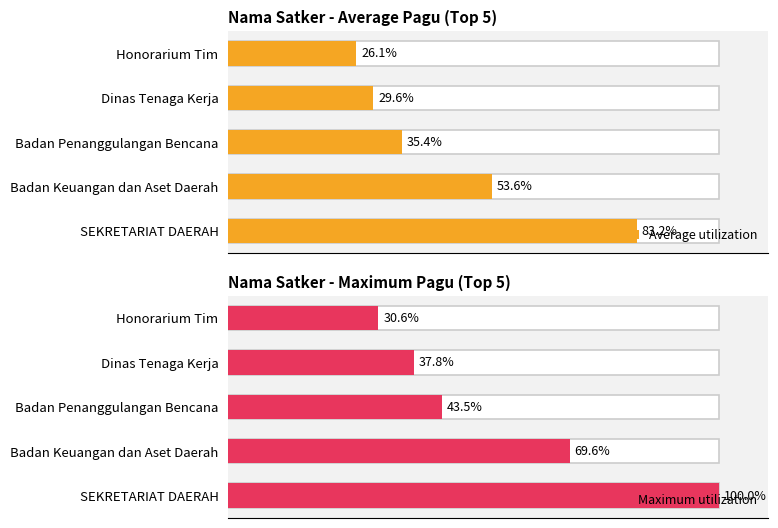

What are all the series names shown in the legend?

Average utilization, Maximum utilization